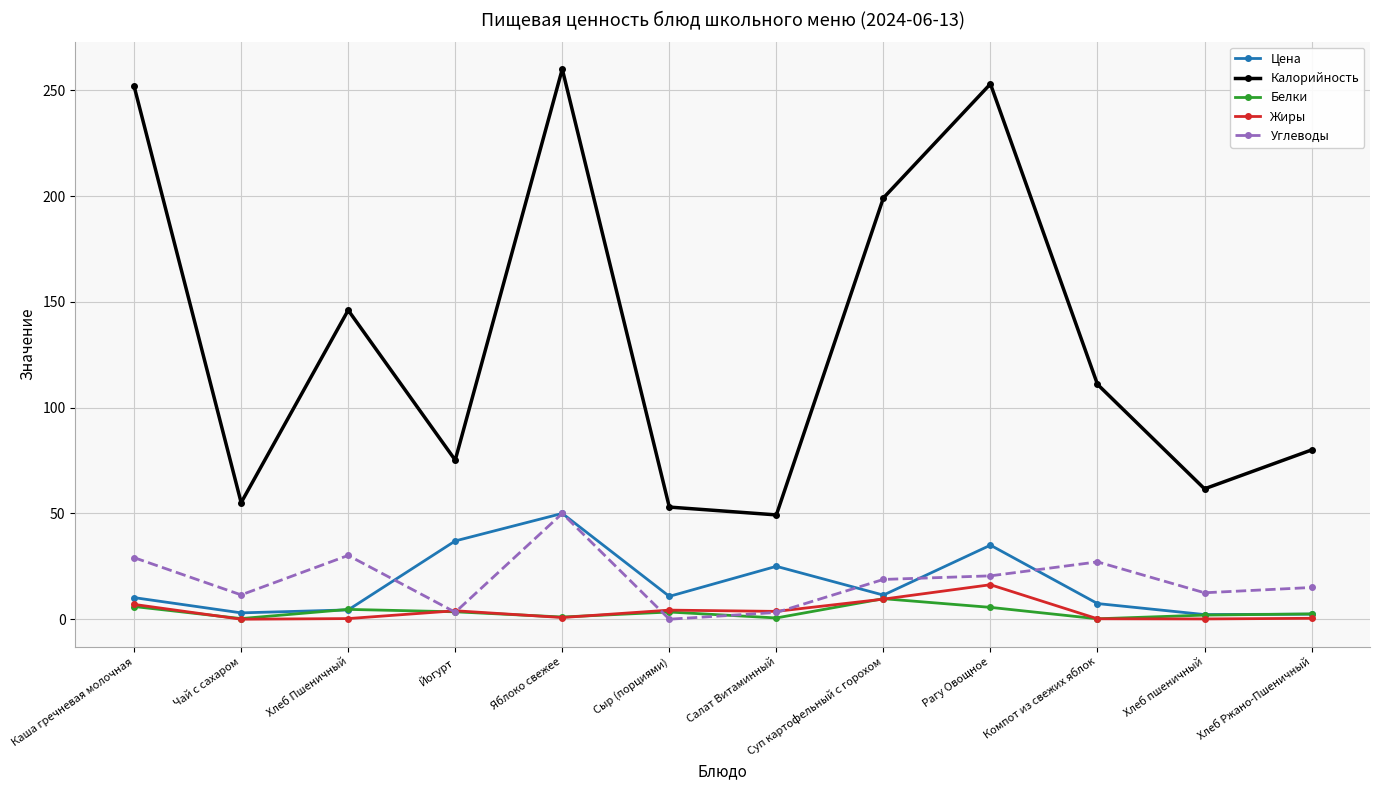

What is the difference between the maximum and minimum values in the Калорийность series?

210.7